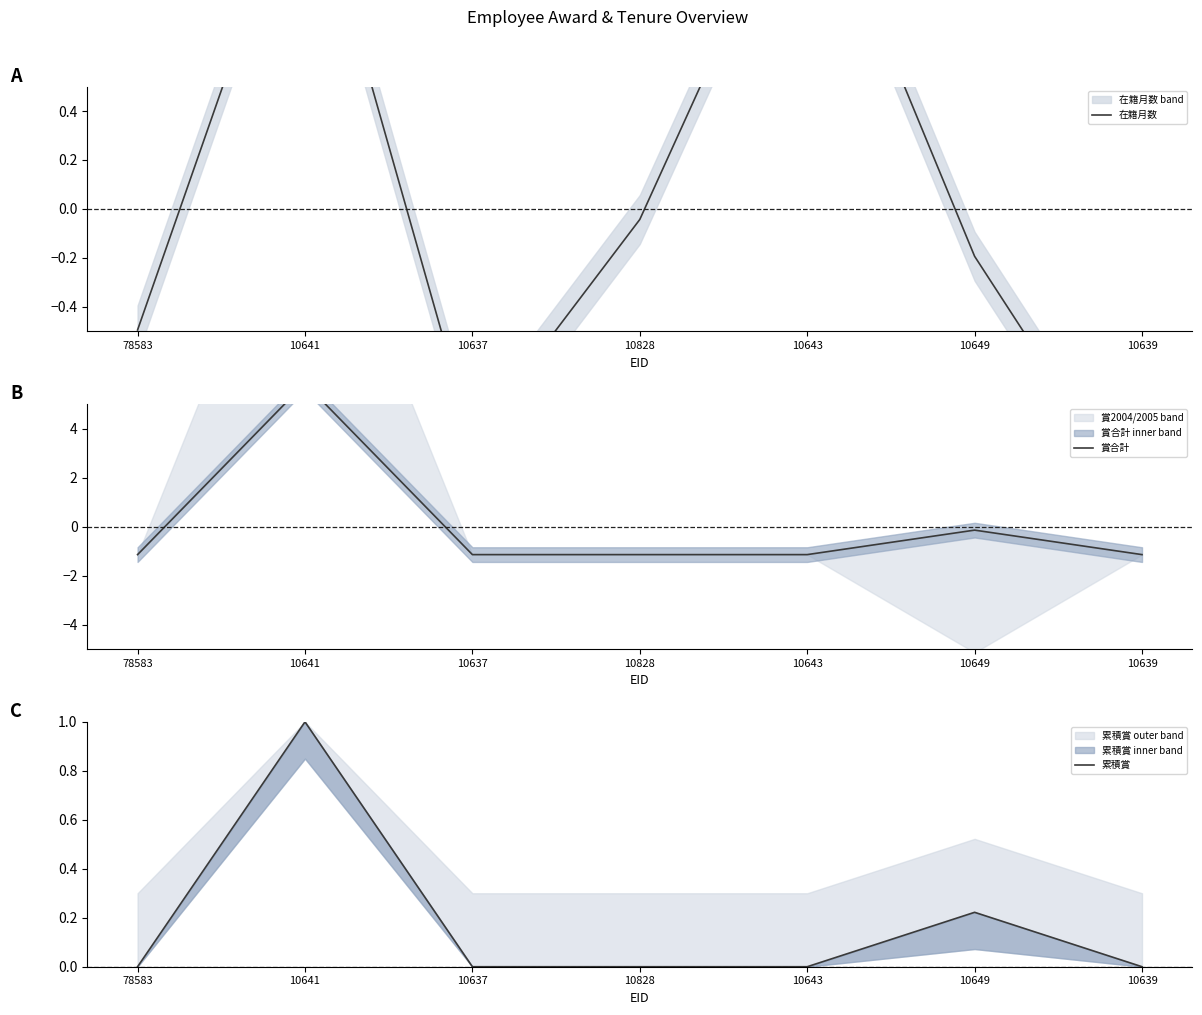

What is the difference between the highest and lowest values at 10649?

0.4